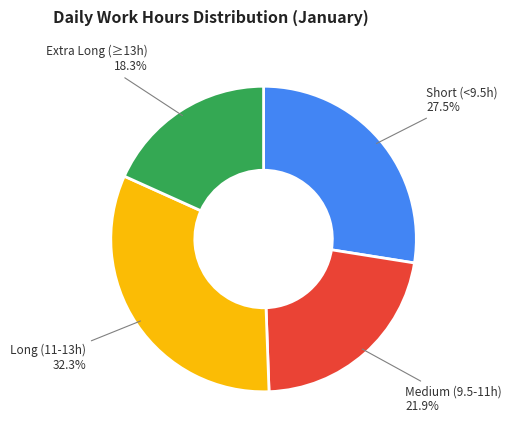

Combined, what portion of the pie is Medium (9.5-11h) and Extra Long (≥13h)?

40.2%